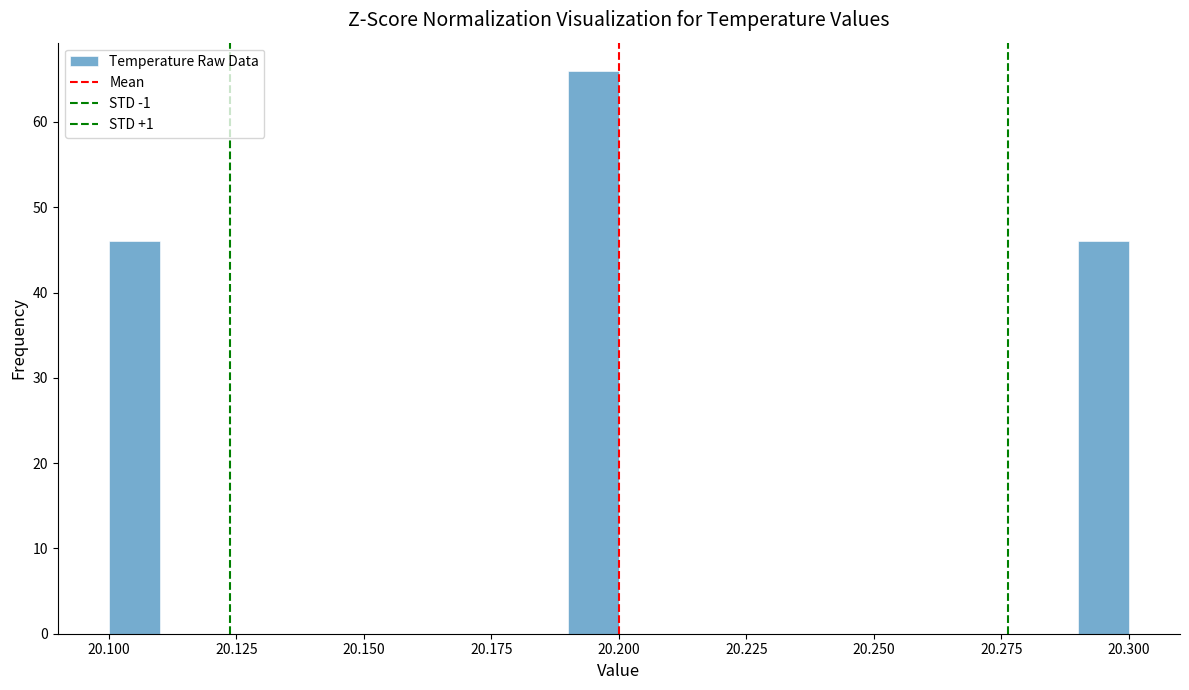

Around what value on the x-axis is the tallest bar? Give the approximate position of its centre, as read against the axis.

20.195